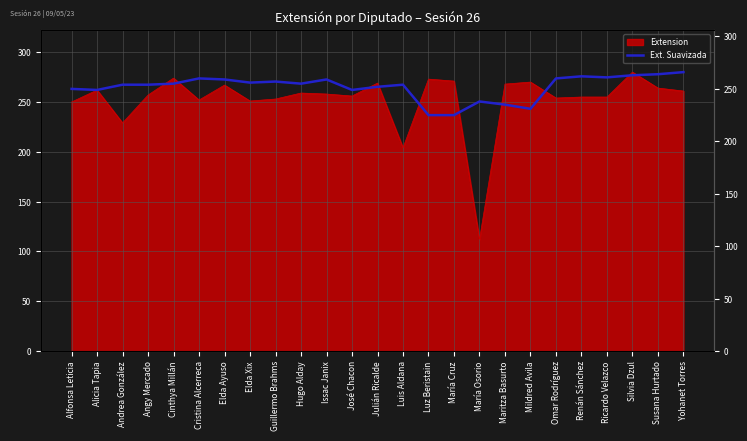

At which label is Extension closest to 196?

Luis Aldana